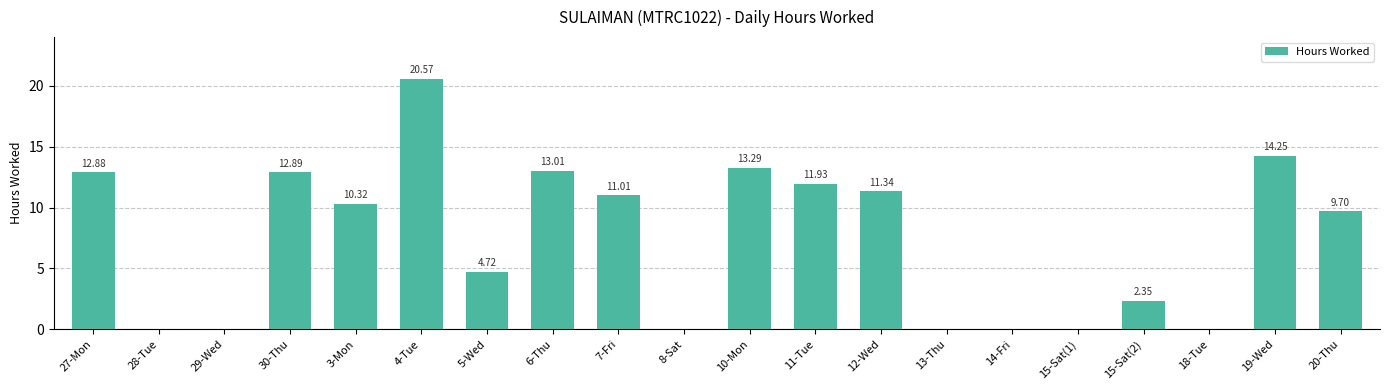

What is the sum of the values at 13-Thu and 3-Mon?

10.3